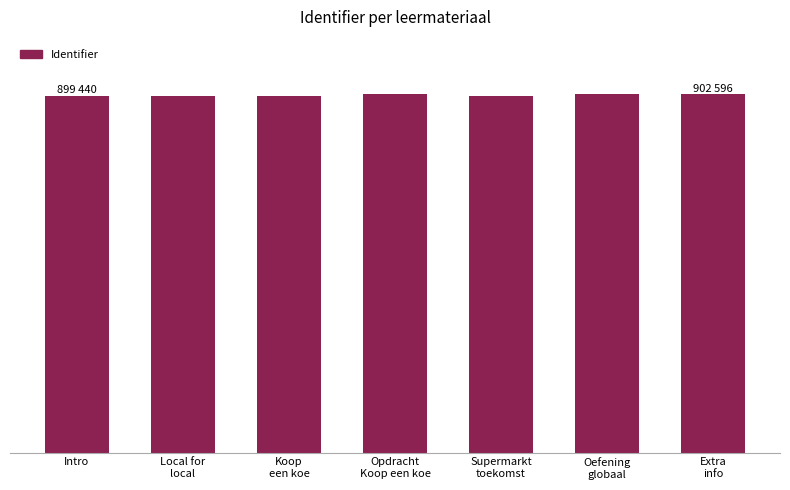

How many bars are there in total?

7